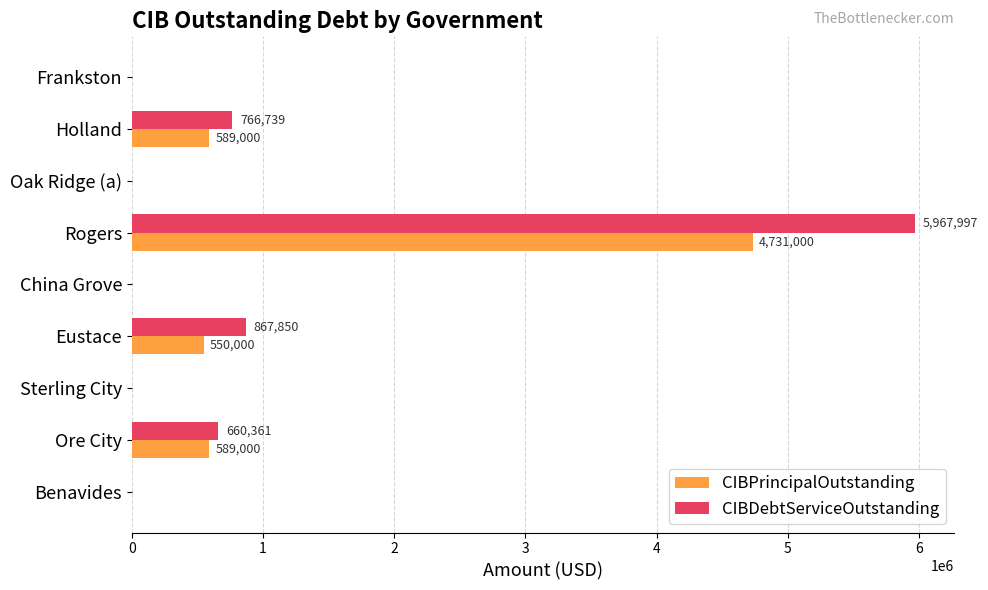

True or false: CIBPrincipalOutstanding has a value of 937650.8 at Ore City.

False